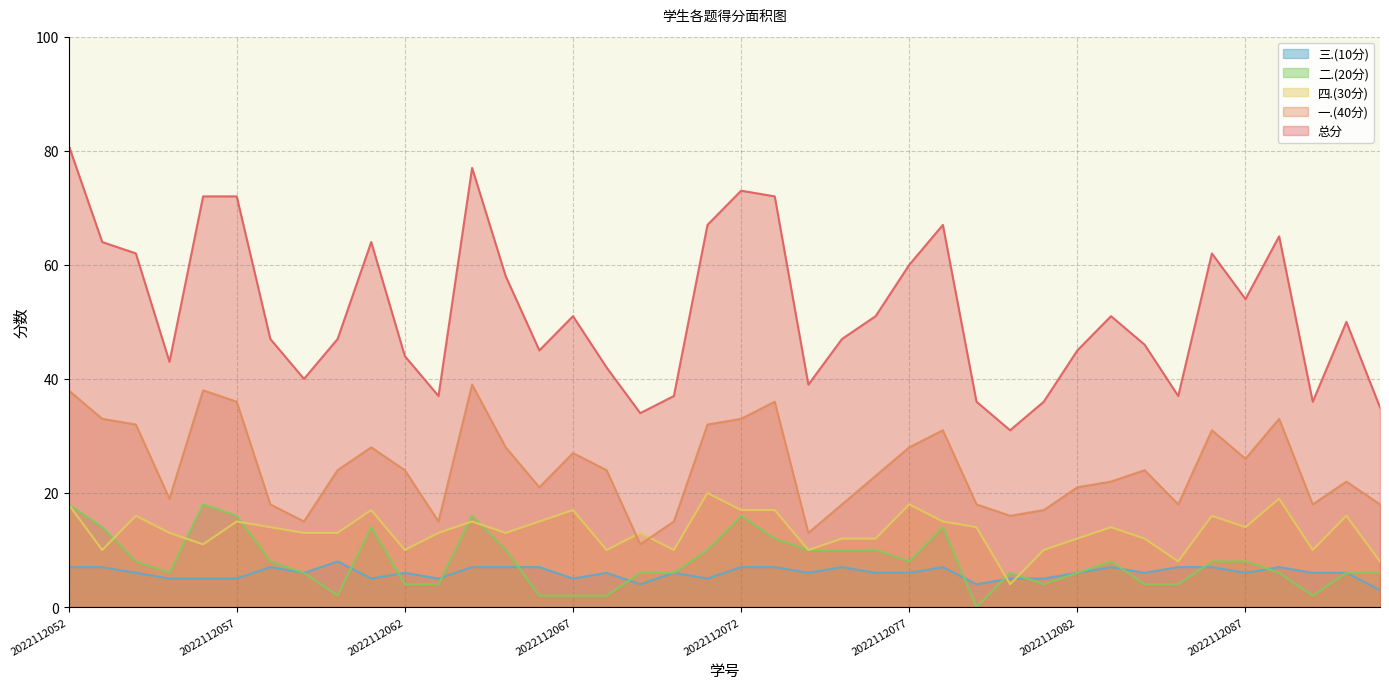

What is the value of the 二.(20分) point at the 8th from the left?

6